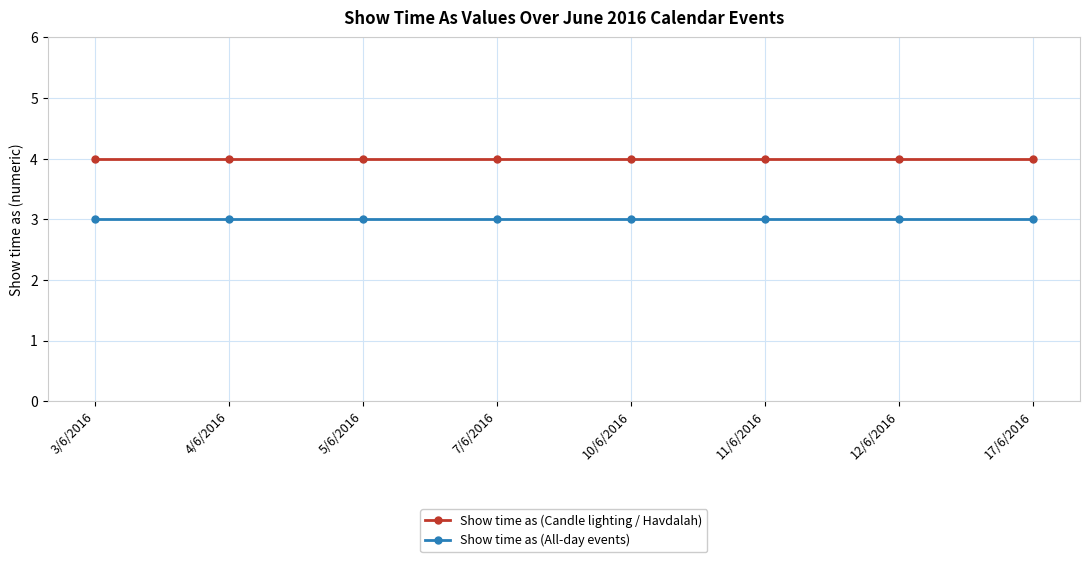

What position from the left is 5/6/2016?

3